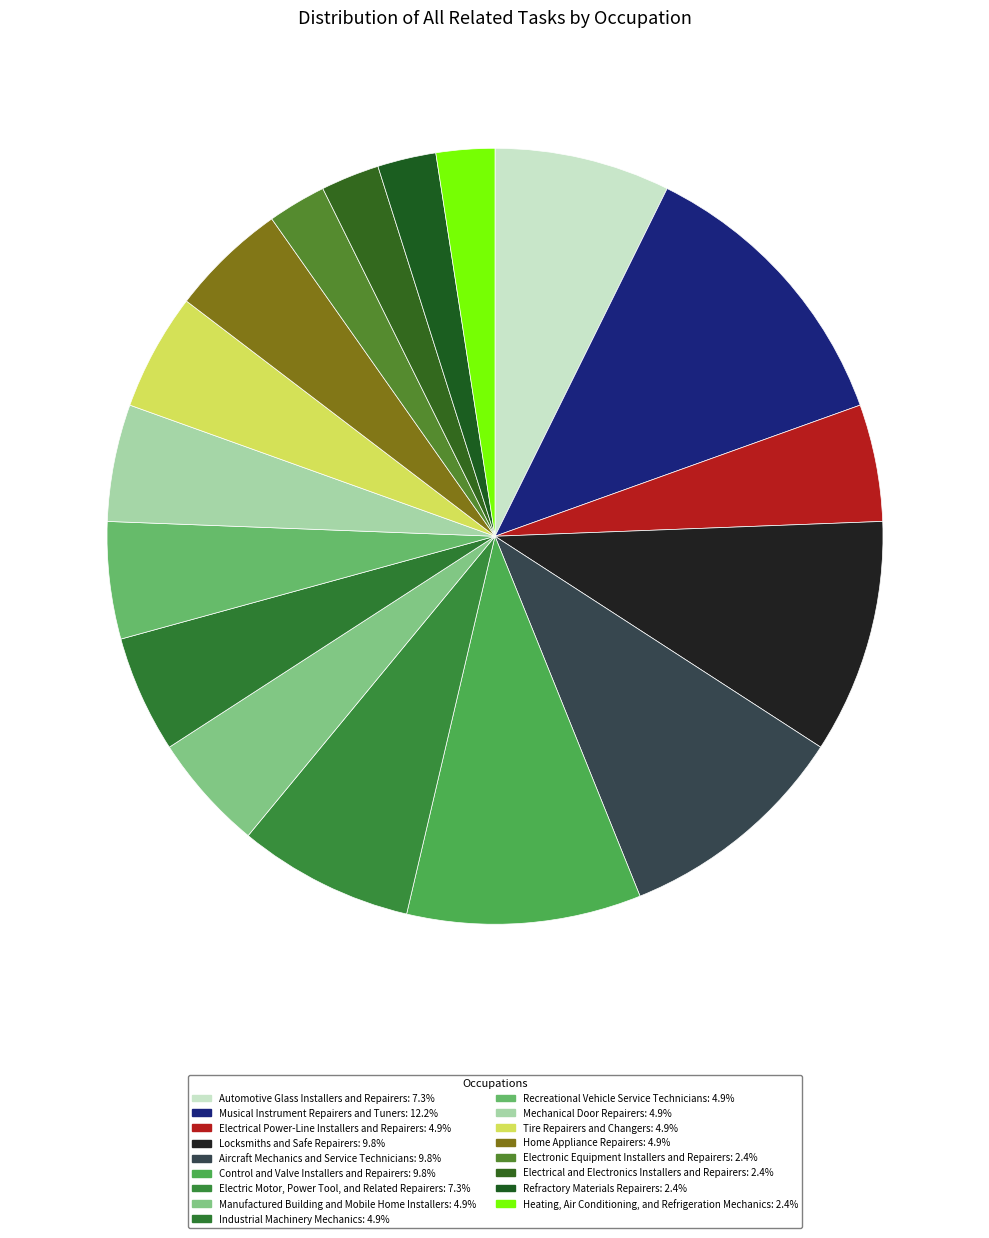

Combined, do Electrical Power-Line Installers and Repairers and Electric Motor, Power Tool, and Related Repairers account for over 50%?

No